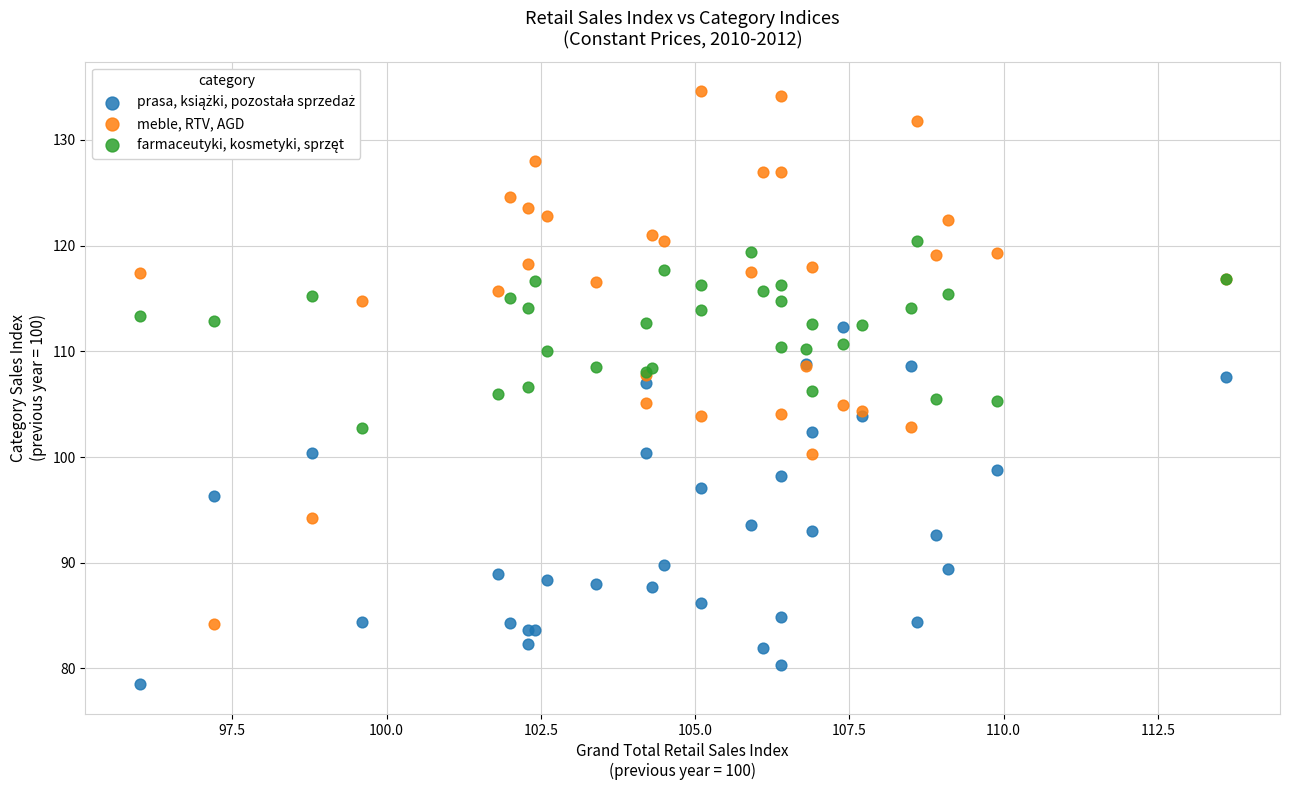

Which series reaches the maximum Y coordinate?

meble, RTV, AGD